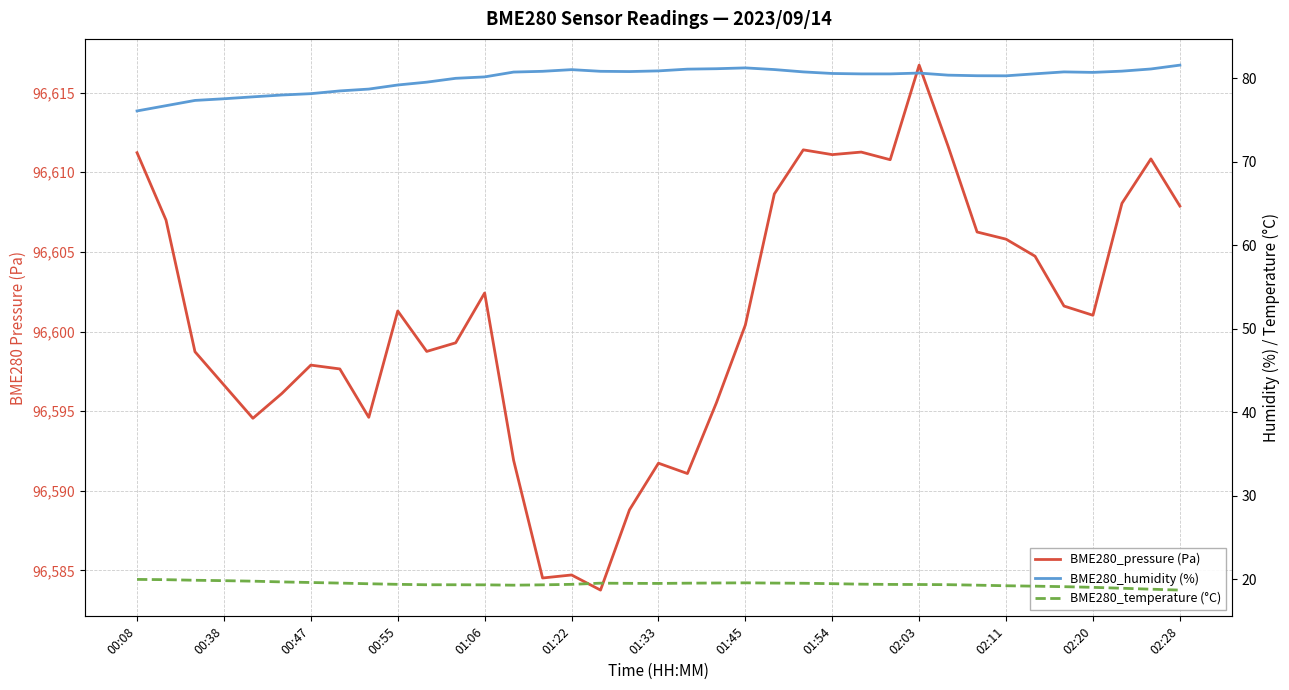

Count the number of data series in this chart.

3